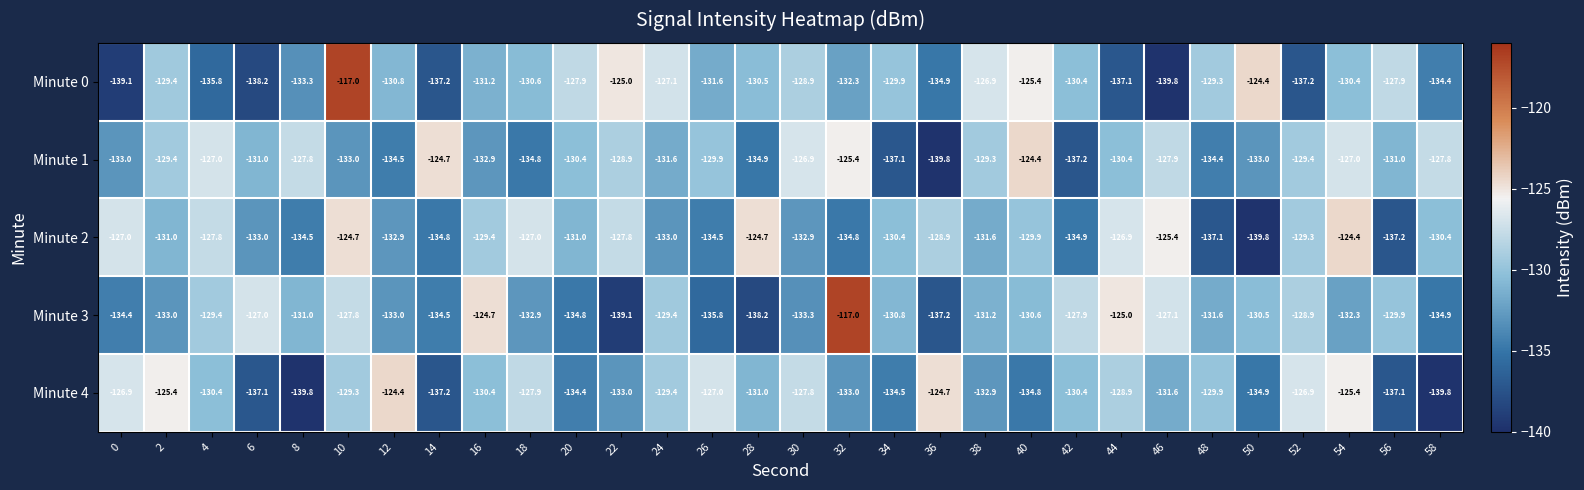

What is the minimum value shown in the chart?

-139.8